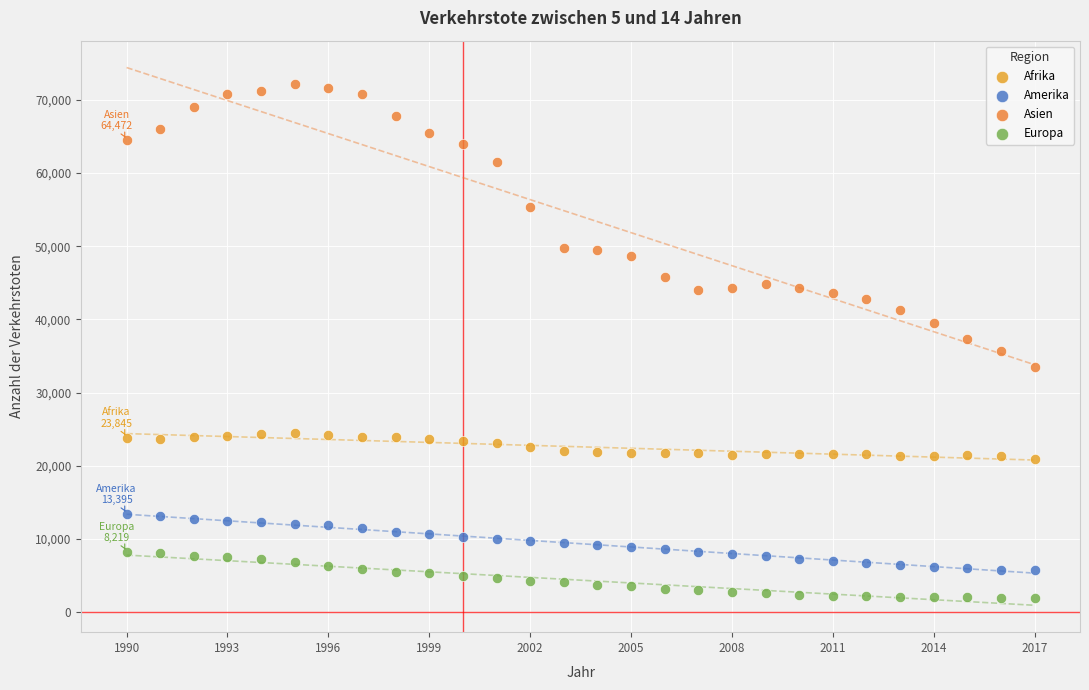

Which series has the widest spread of Y values?

Asien